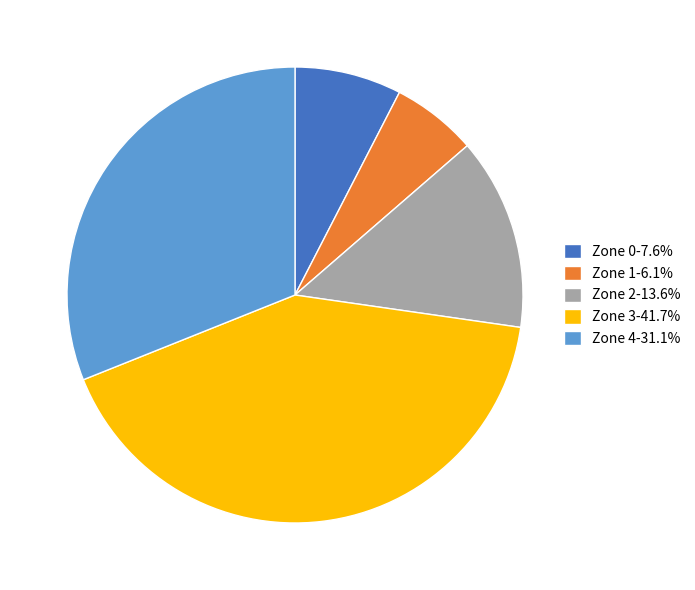

Is there a majority slice in this chart?

No